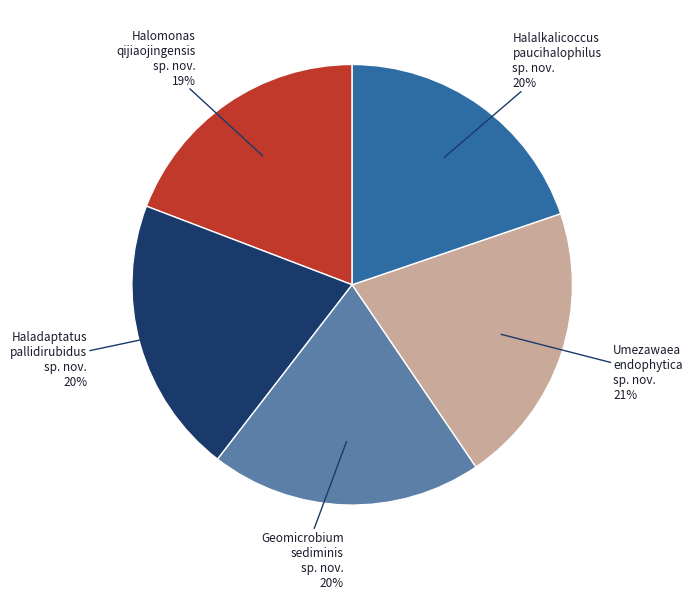

The Halalkalicoccus paucihalophilus sp. nov. slice represents 20% of the pie. True or false?

True